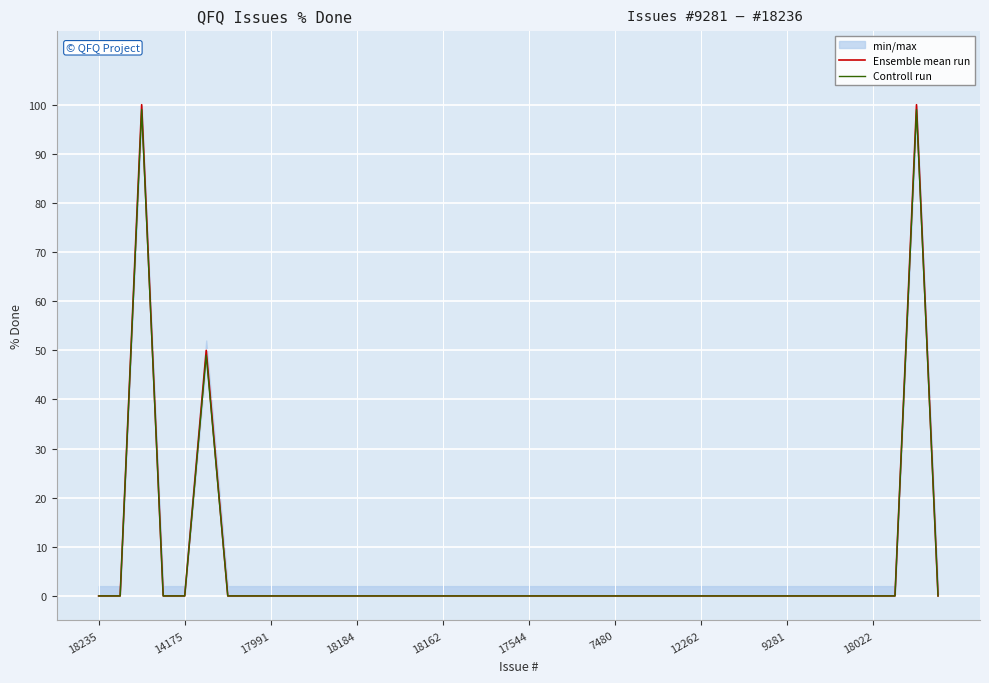

True or false: Controll run and Ensemble mean run cross at least once.

False